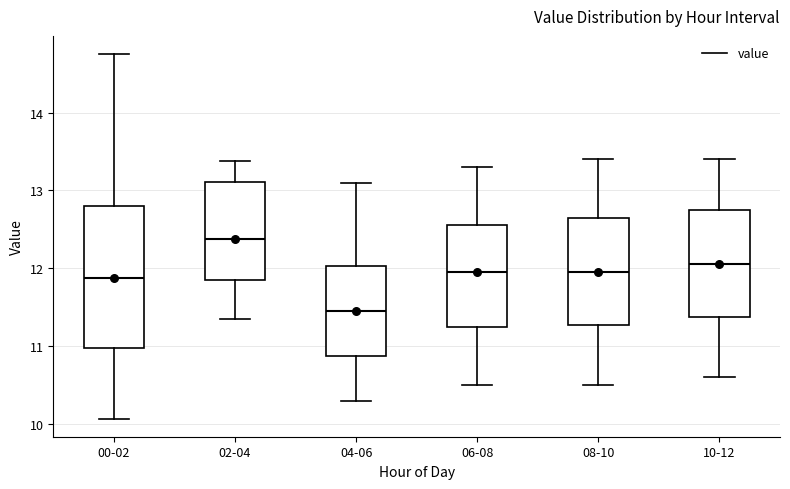

Reading left to right, transcribe this box plot: for each box, give where its median line is, the range the box spans, and where its two whiskers end, as read against the y-axis. The values are not printed on the chart, so give them approximately, as read against the axis.

00-02: median 11.9, box 11.0 to 12.8, whiskers 10.1 to 14.8
02-04: median 12.4, box 11.8 to 13.1, whiskers 11.4 to 13.4
04-06: median 11.5, box 10.9 to 12.0, whiskers 10.3 to 13.1
06-08: median 12.0, box 11.3 to 12.6, whiskers 10.5 to 13.3
08-10: median 12.0, box 11.3 to 12.7, whiskers 10.5 to 13.4
10-12: median 12.1, box 11.4 to 12.8, whiskers 10.6 to 13.4